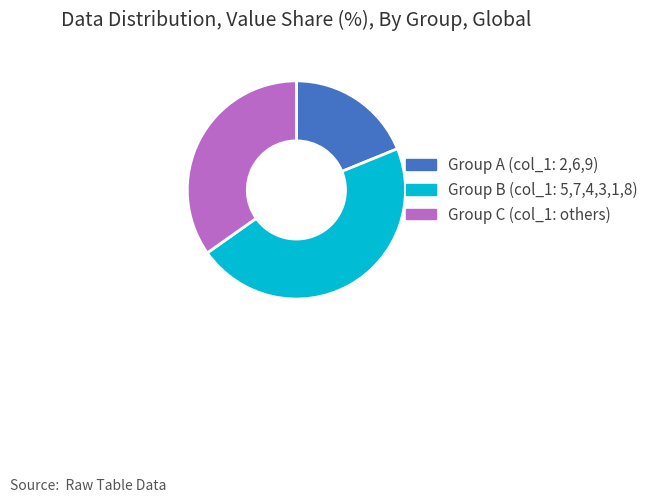

How many slices are in this pie chart?

3